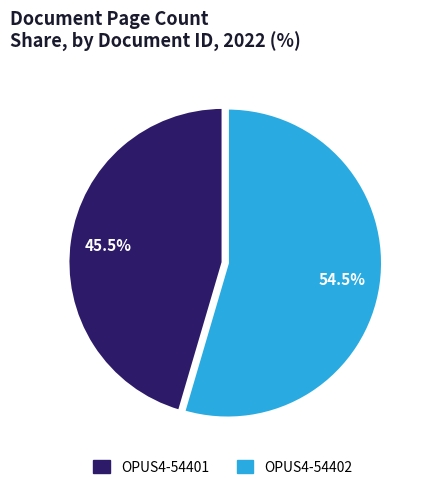

Between OPUS4-54401 and OPUS4-54402, which is larger?

OPUS4-54402